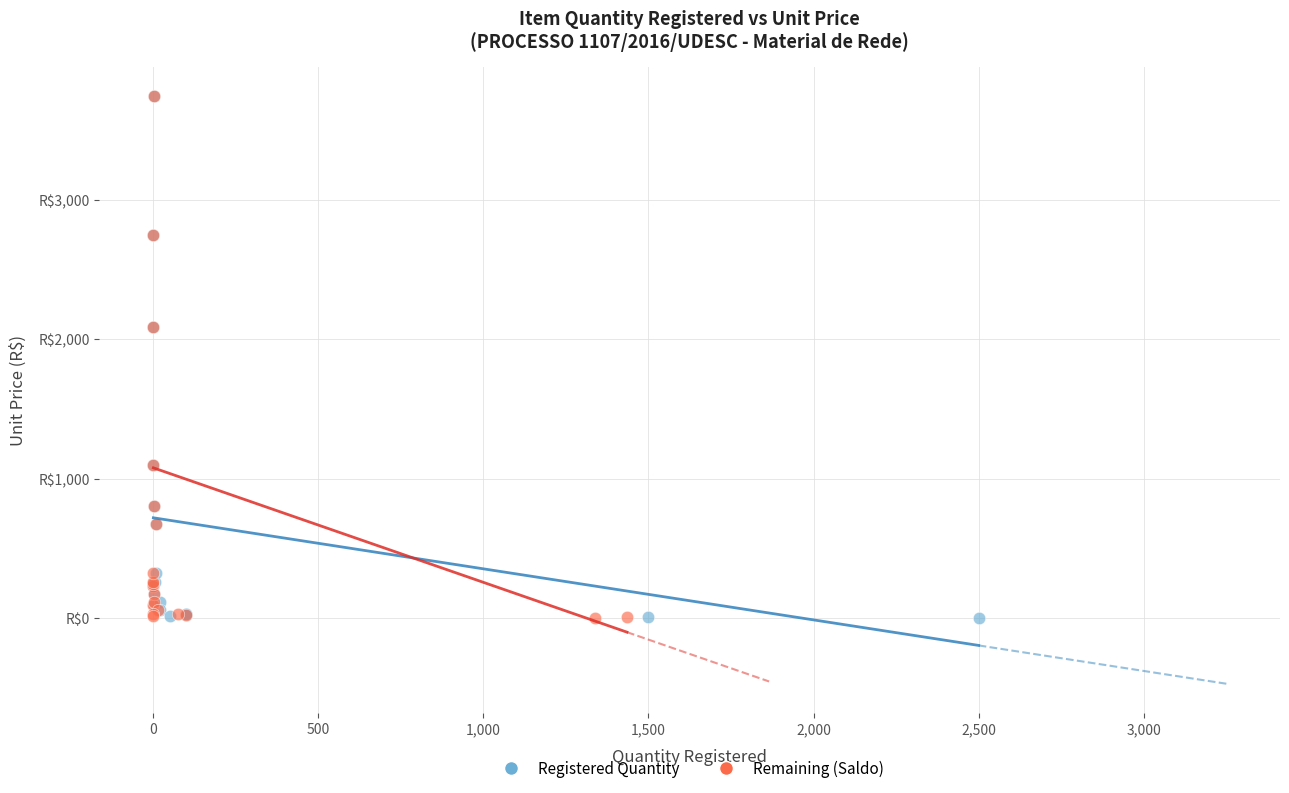

What are all the series names shown in the legend?

Registered Quantity, Remaining (Saldo)